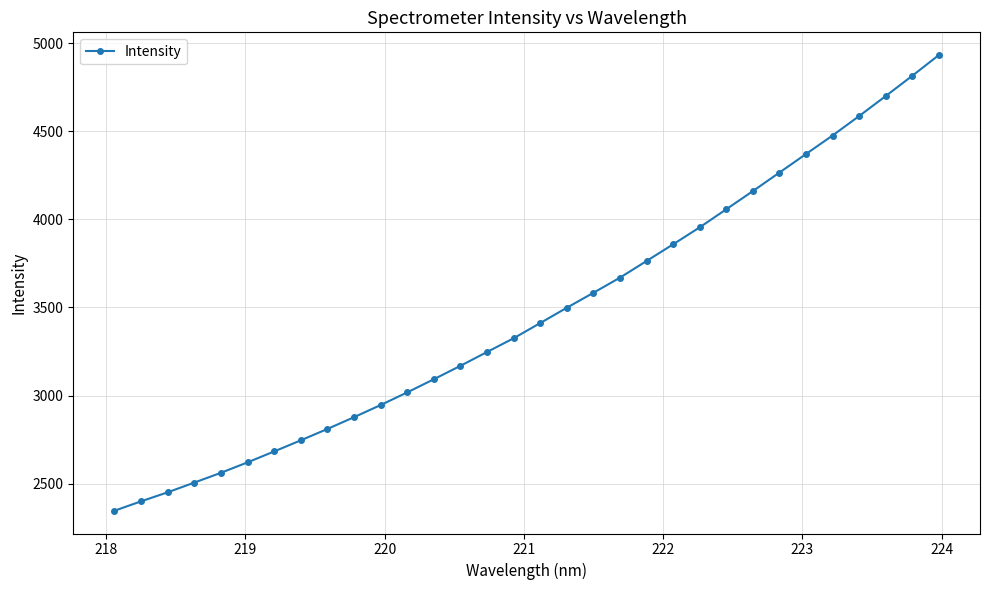

What is the average value?

3465.7